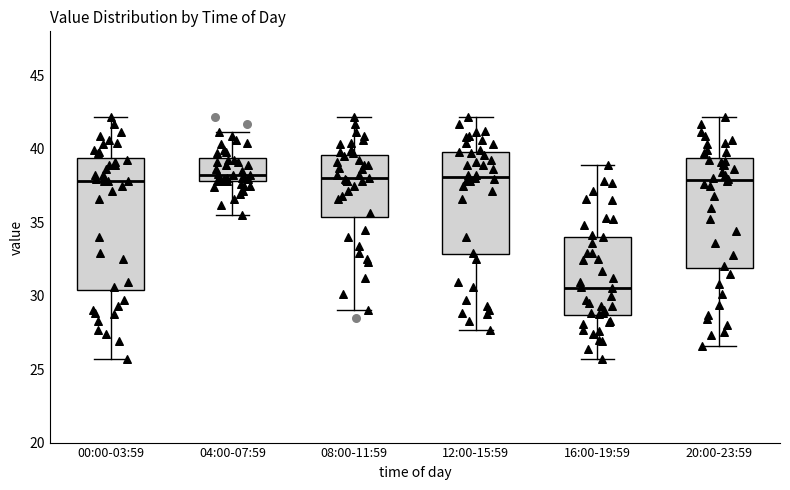

Where is the upper edge of the box for 20:00-23:59 on the y-axis? The values are not printed on the chart, so give them approximately, as read against the axis.

39.5